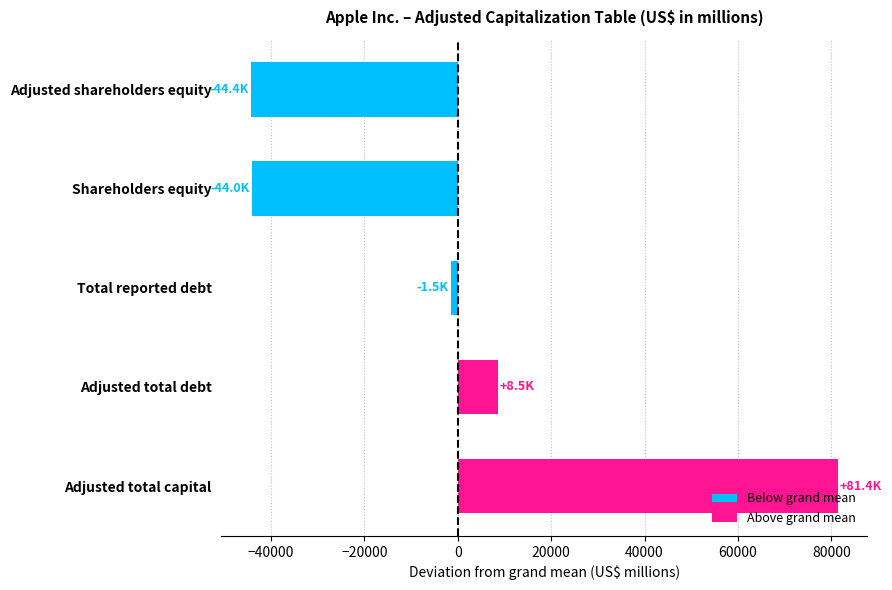

Which has a higher value, Shareholders equity or Total reported debt?

Total reported debt